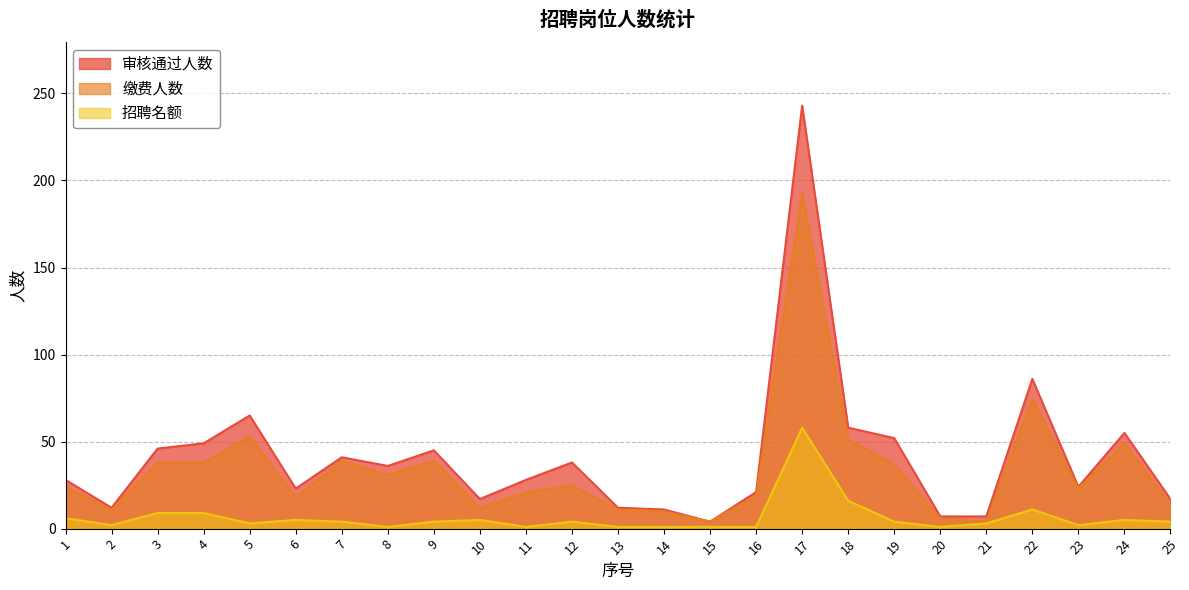

Reading left to right, list all the values displayed in this chart.

审核通过人数: 28	12	46	49	65	23	41	36	45	17	28	38	12	11	4	21	243	58	52	7	7	86	24	55	17
缴费人数: 24	11	38	38	53	18	39	31	39	12	21	25	11	10	4	19	193	51	37	6	4	75	23	49	14
招聘名额: 6	2	9	9	3	5	4	1	4	5	1	4	1	1	1	1	58	16	4	1	3	11	2	5	4